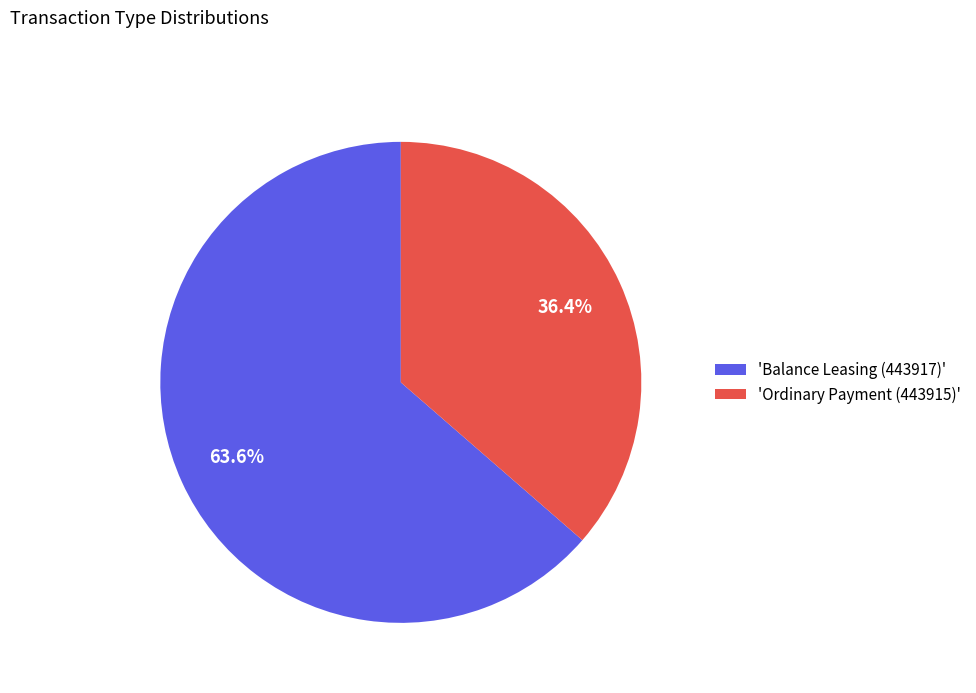

To the nearest percent, what is the average slice percentage?

50%